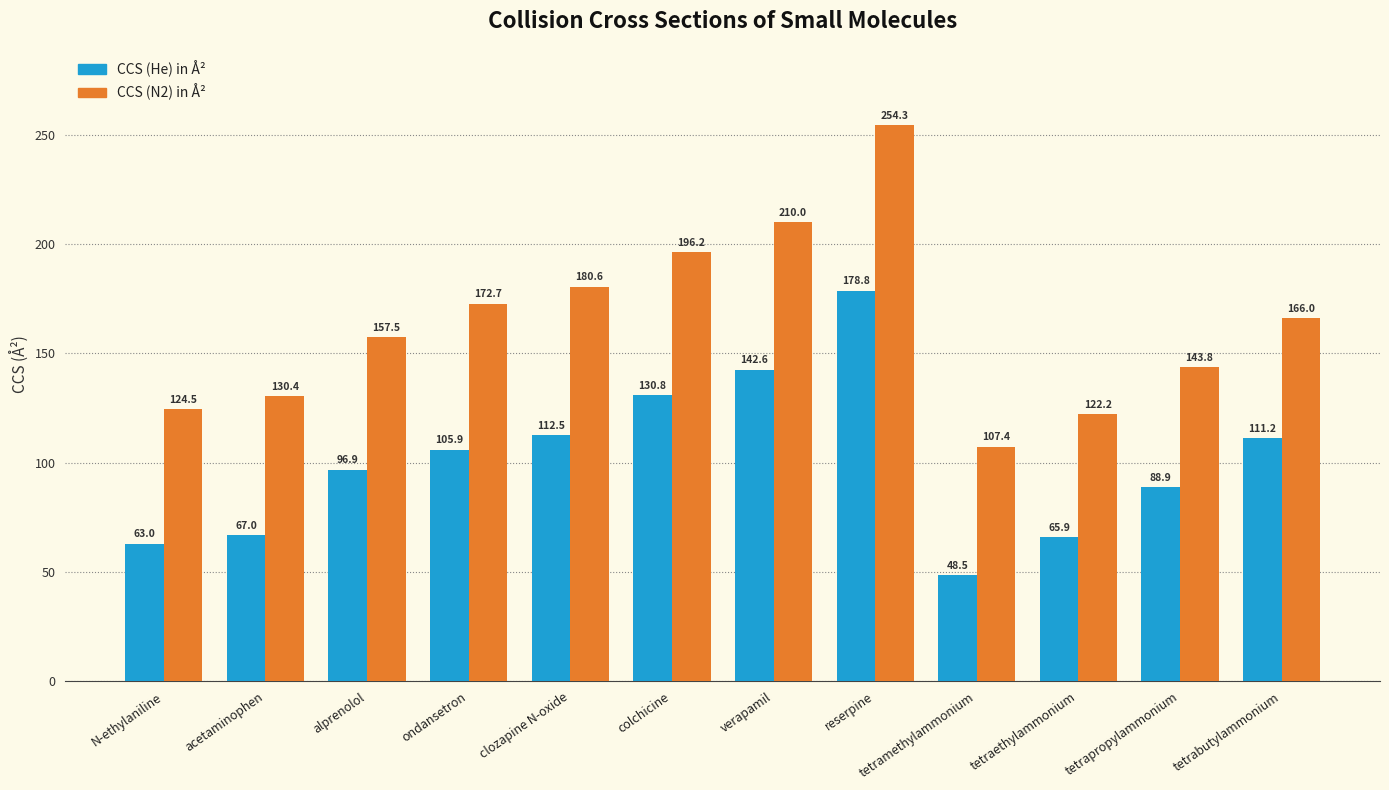

Reading right to left, list all the values displayed in this chart.

CCS (He) in Å²: tetrabutylammonium=111.2	tetrapropylammonium=88.9	tetraethylammonium=65.9	tetramethylammonium=48.5	reserpine=178.8	verapamil=142.6	colchicine=130.8	clozapine N-oxide=112.5	ondansetron=105.9	alprenolol=96.9	acetaminophen=67.0	N-ethylaniline=63.0
CCS (N2) in Å²: tetrabutylammonium=166.0	tetrapropylammonium=143.8	tetraethylammonium=122.2	tetramethylammonium=107.4	reserpine=254.3	verapamil=210.0	colchicine=196.2	clozapine N-oxide=180.6	ondansetron=172.7	alprenolol=157.5	acetaminophen=130.4	N-ethylaniline=124.5